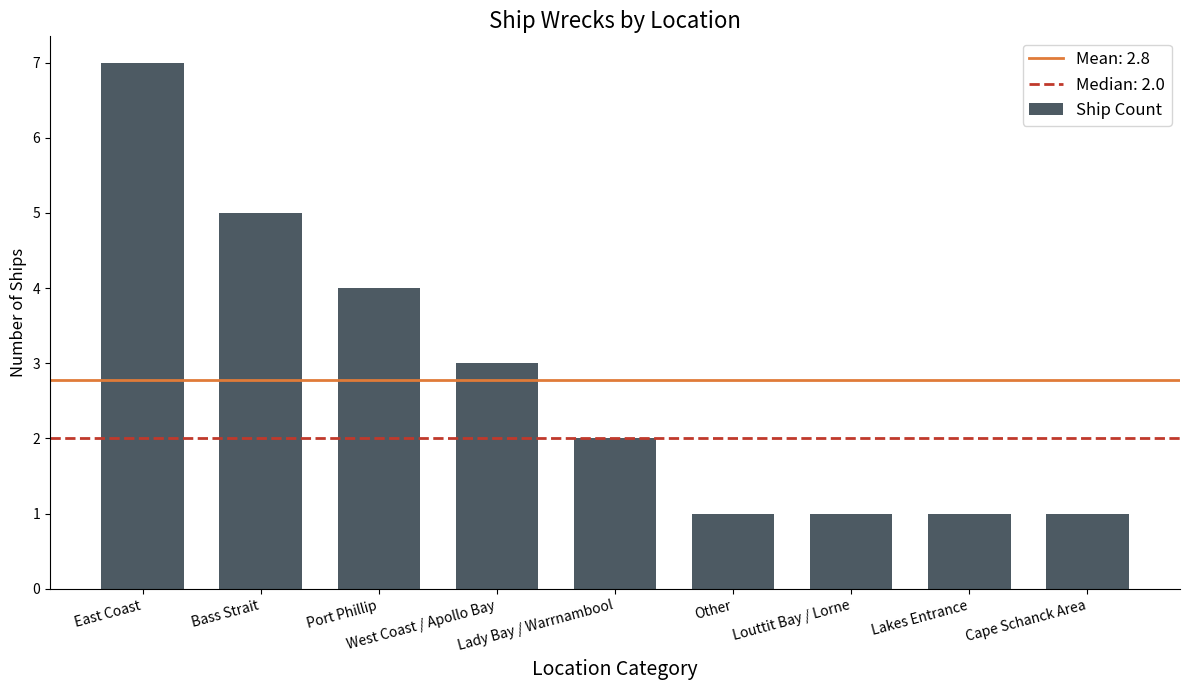

How many data points does each series have?

9